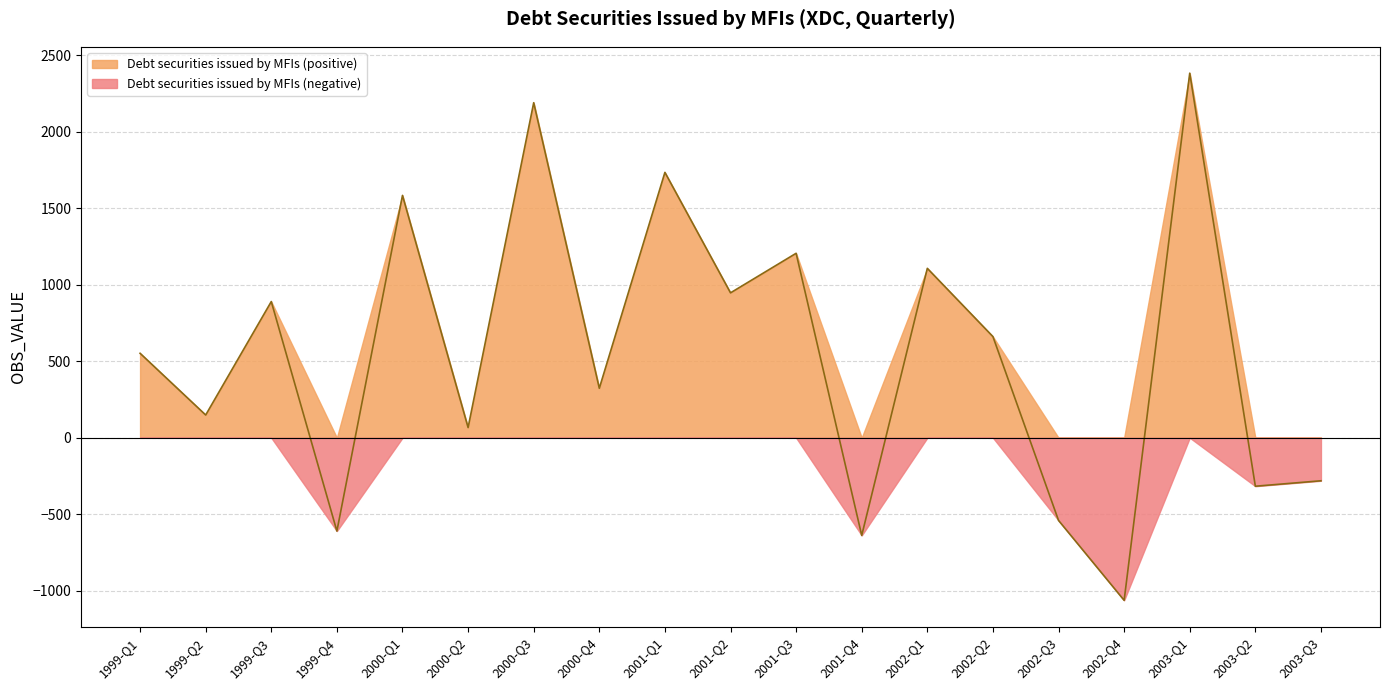

What is the approximate value at 2002-Q2?

660.7